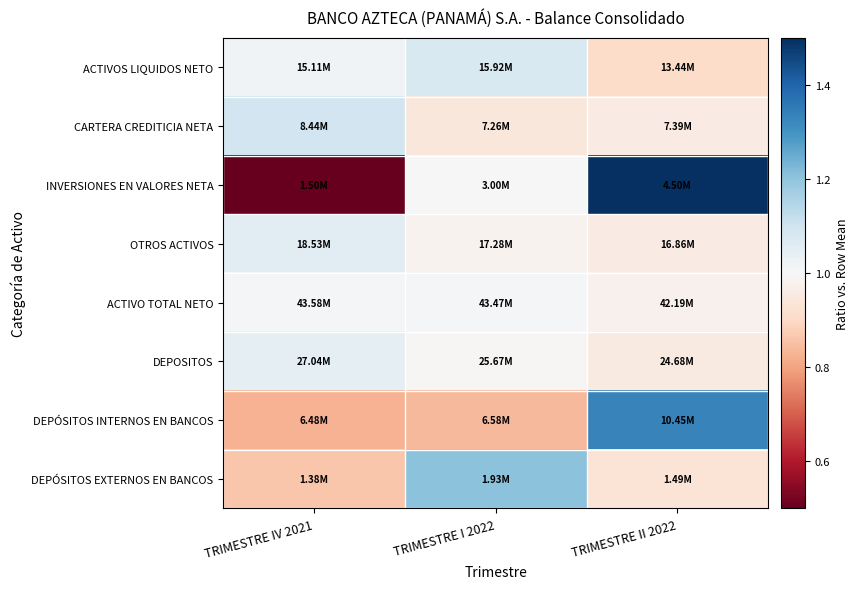

Reading right to left, list all the values displayed in this chart.

ACTIVOS LIQUIDOS NETO: TRIMESTRE II 2022=0.9	TRIMESTRE I 2022=1.1	TRIMESTRE IV 2021=1.0
CARTERA CREDITICIA NETA: TRIMESTRE II 2022=1.0	TRIMESTRE I 2022=0.9	TRIMESTRE IV 2021=1.1
INVERSIONES EN VALORES NETA: TRIMESTRE II 2022=1.5	TRIMESTRE I 2022=1.0	TRIMESTRE IV 2021=0.5
OTROS ACTIVOS: TRIMESTRE II 2022=1.0	TRIMESTRE I 2022=1.0	TRIMESTRE IV 2021=1.1
ACTIVO TOTAL NETO: TRIMESTRE II 2022=1.0	TRIMESTRE I 2022=1.0	TRIMESTRE IV 2021=1.0
DEPOSITOS: TRIMESTRE II 2022=1.0	TRIMESTRE I 2022=1.0	TRIMESTRE IV 2021=1.0
DEPÓSITOS INTERNOS EN BANCOS: TRIMESTRE II 2022=1.3	TRIMESTRE I 2022=0.8	TRIMESTRE IV 2021=0.8
DEPÓSITOS EXTERNOS EN BANCOS: TRIMESTRE II 2022=0.9	TRIMESTRE I 2022=1.2	TRIMESTRE IV 2021=0.9